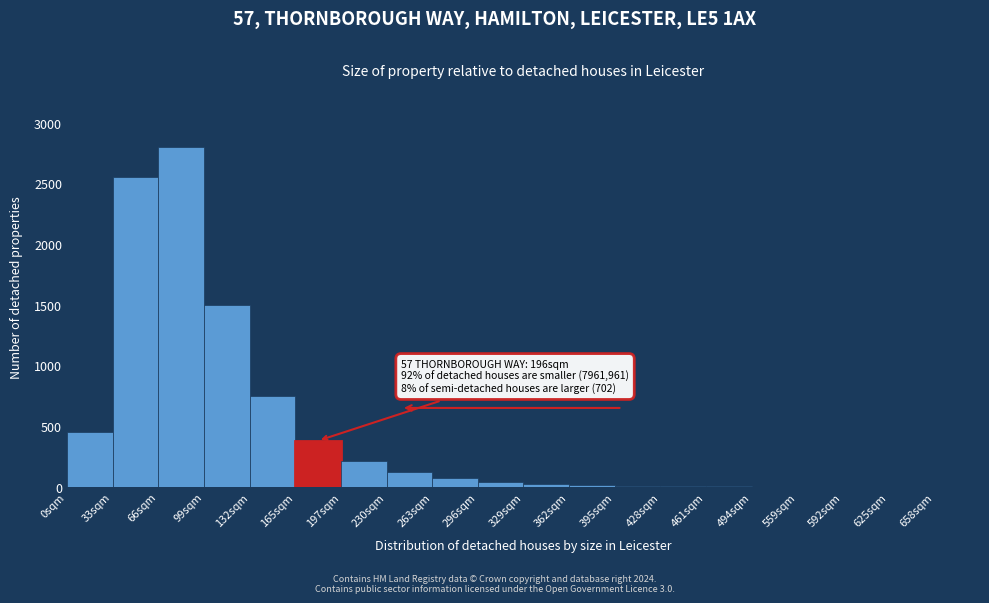

At which label is the value closest to 1400?

99sqm